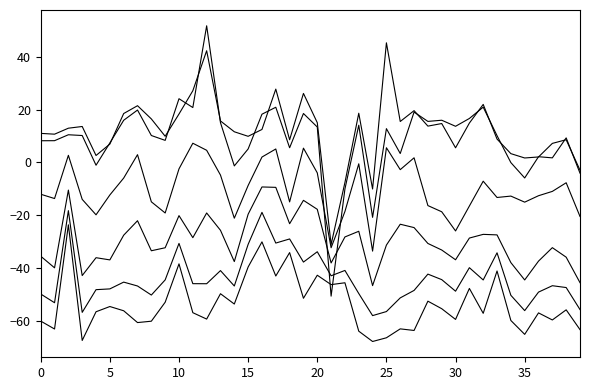

Is this an area chart (filled region under the line)?

No